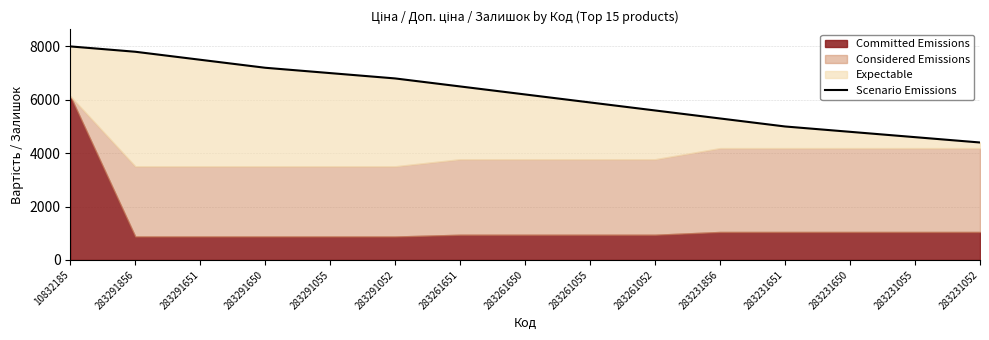

Rank the categories by value from lowest to highest.

283231052, 283231055, 283231650, 283231651, 283231856, 283261052, 283261055, 283261650, 283261651, 283291052, 283291055, 283291650, 283291651, 283291856, 10832185